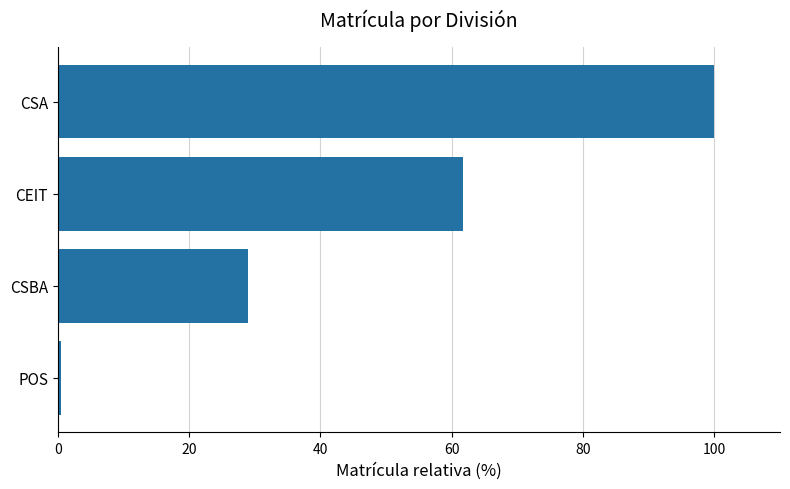

List the labels in order of value, largest first.

CSA, CEIT, CSBA, POS